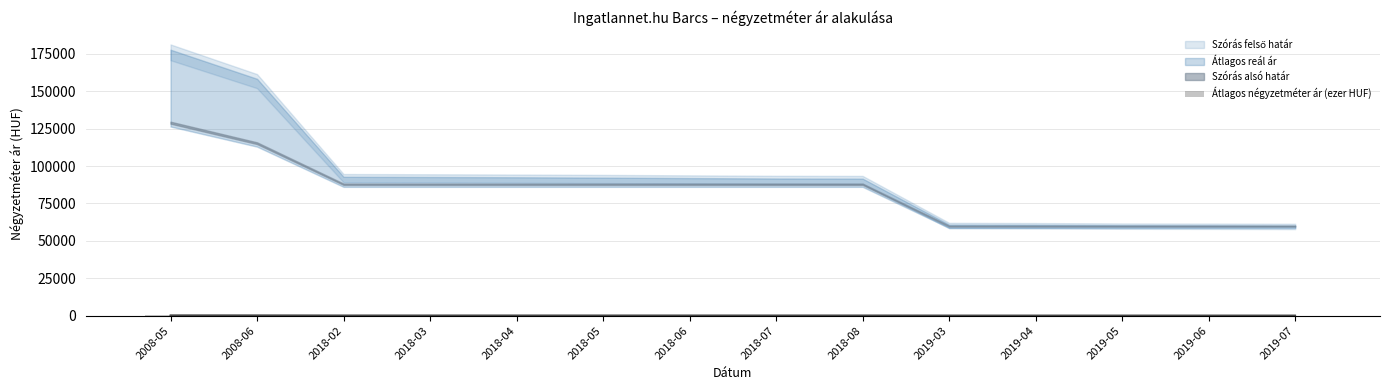

How many data points are less than 87?

5